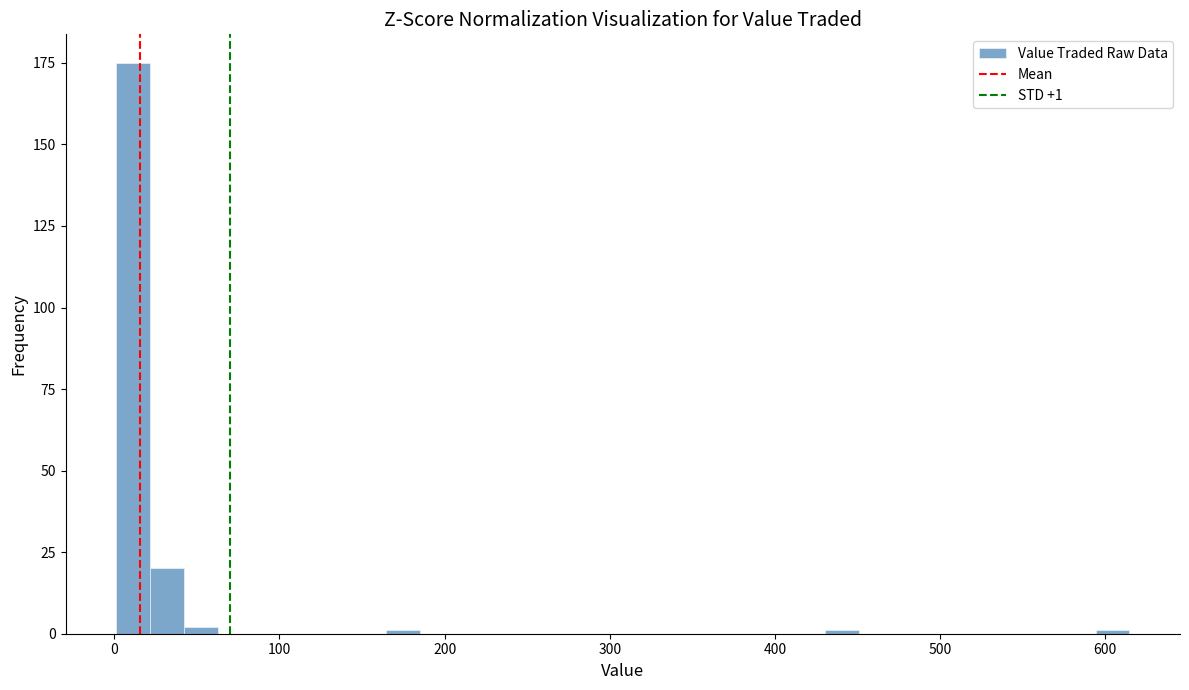

Around what value on the x-axis is the tallest bar? Give the approximate position of its centre, as read against the axis.

10